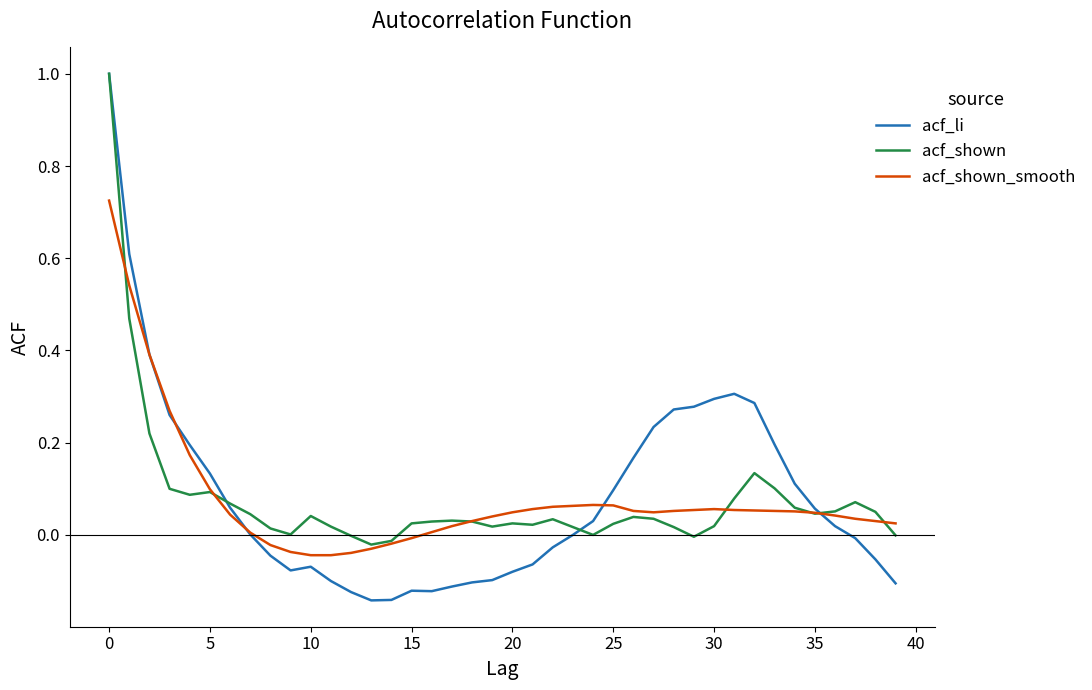

What is the maximum value shown in the chart?

1.0